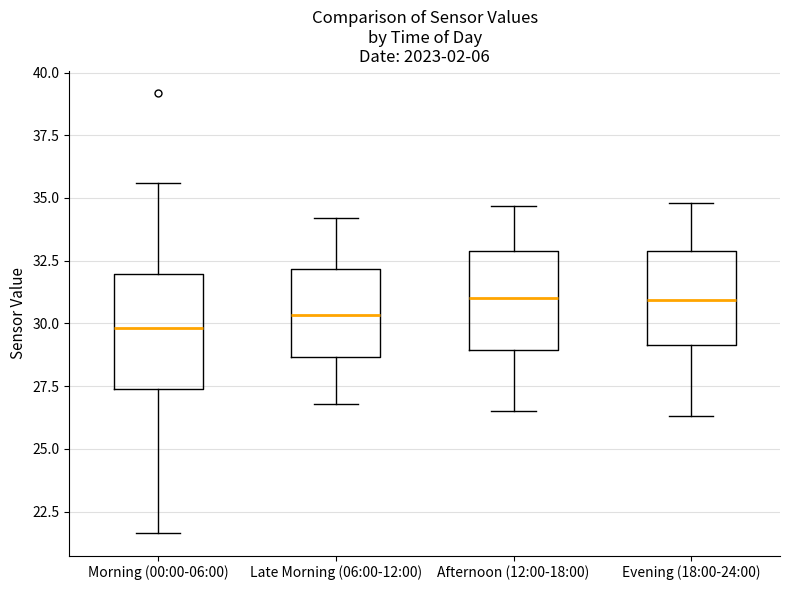

Comparing the boxes themselves (not the whiskers), which one is the tallest?

Morning (00:00-06:00)